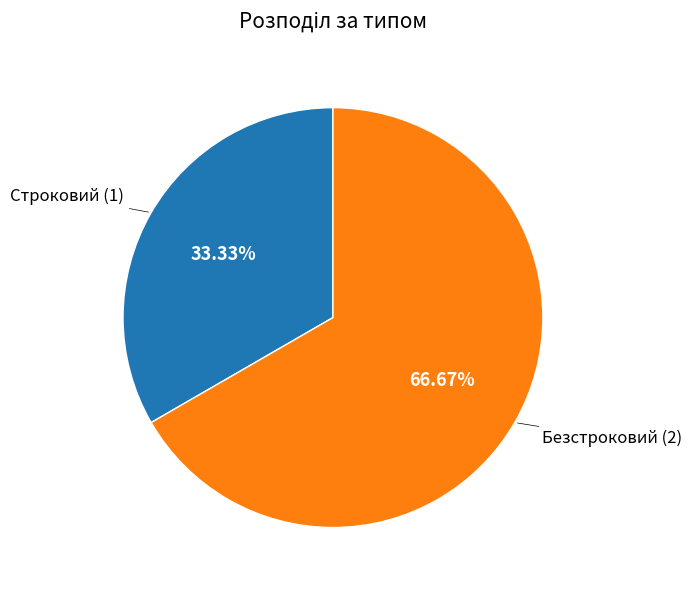

What percentage do Безстроковий and Строковий together represent?

100.0%